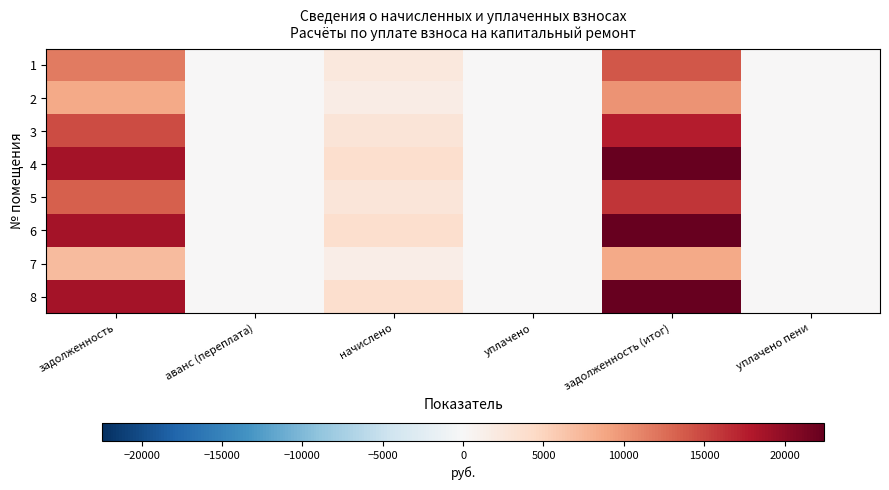

At which category is the sum across all series the highest?

задолженность (итог)